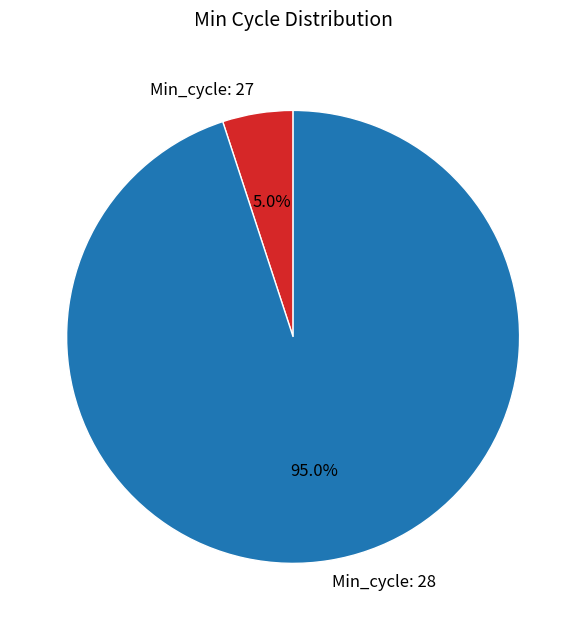

Count the number of slices in the pie.

2